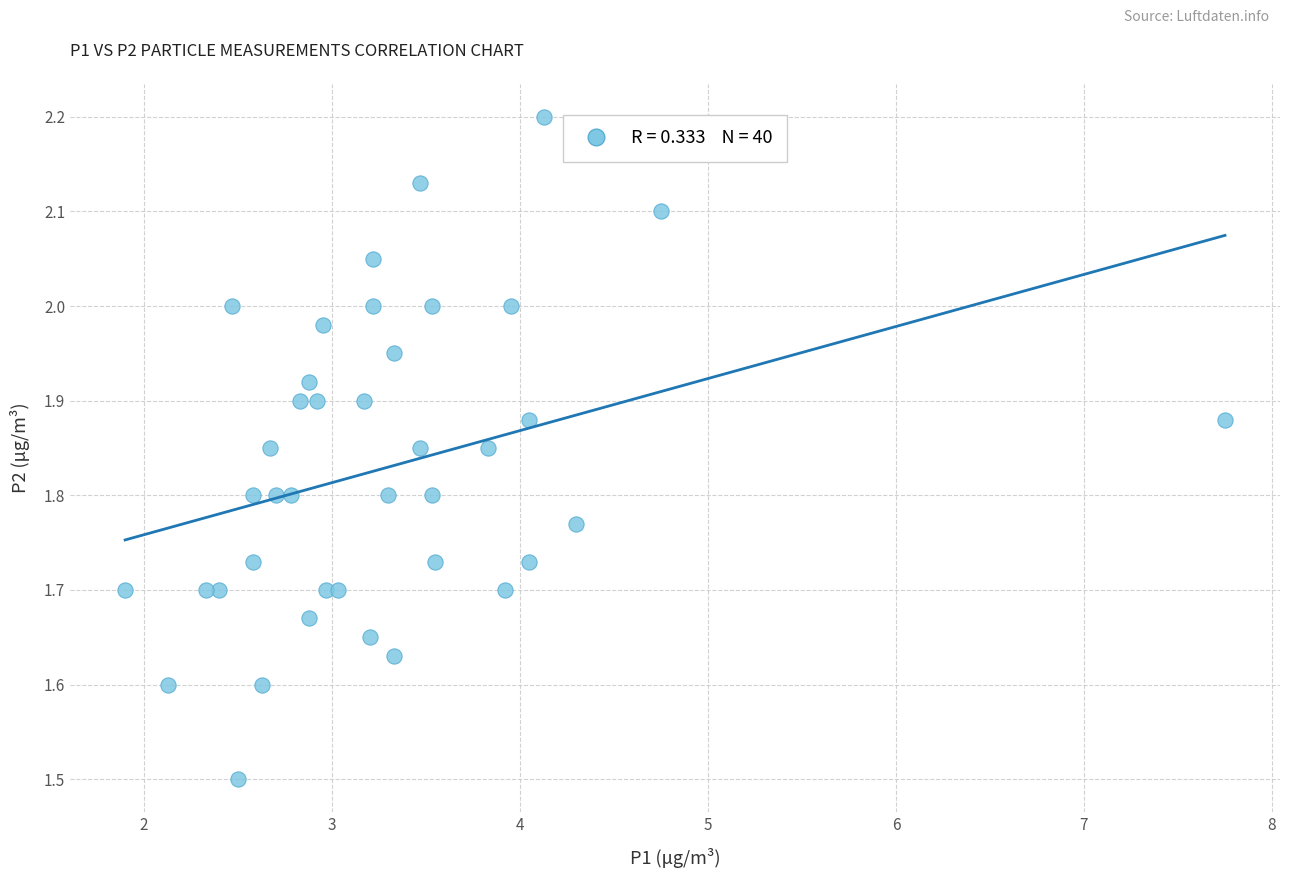

What Y value in the scatter plot is closest to 1?

1.5